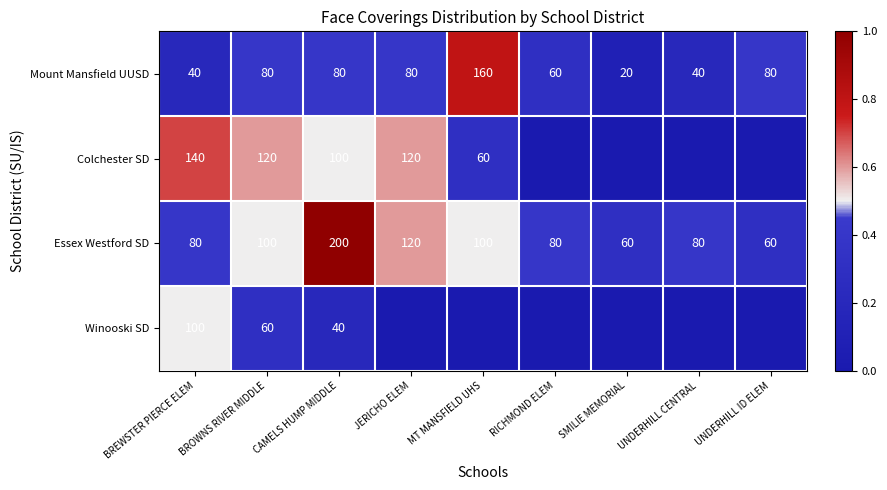

Count the number of categories in the chart.

9